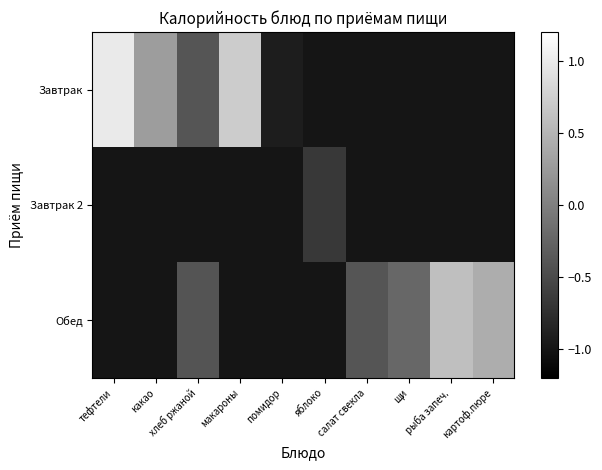

At картоф.пюре, list the series in order from largest to smallest.

Обед, Завтрак, Завтрак 2